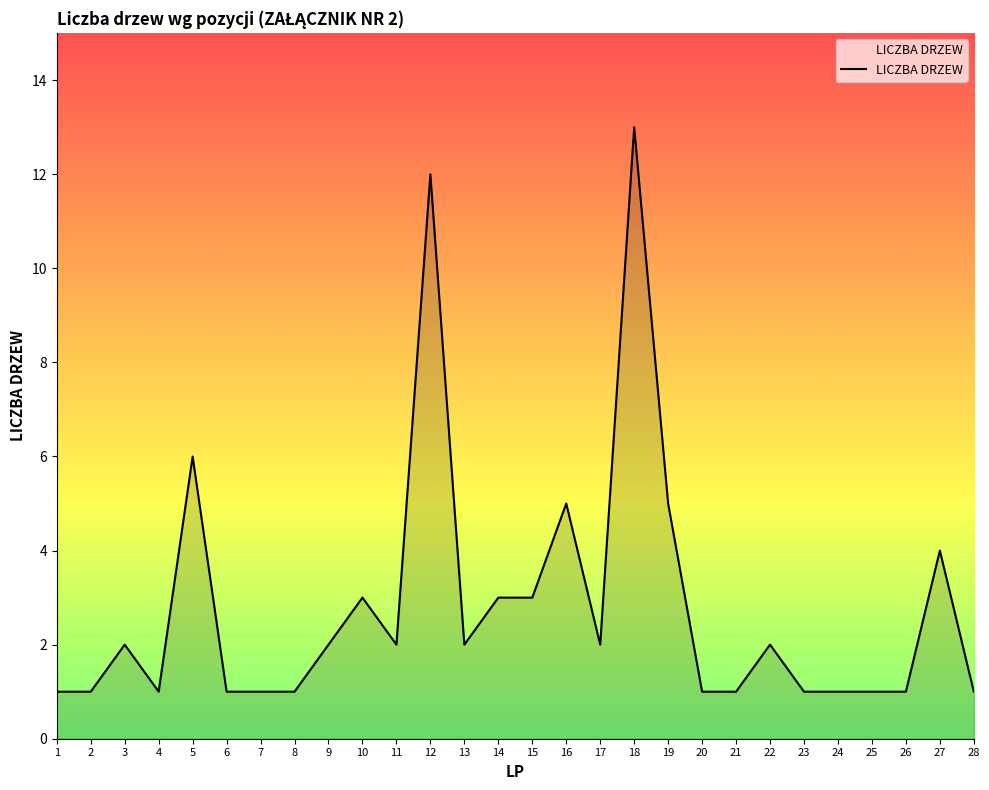

What is the difference between the maximum and minimum values?

12